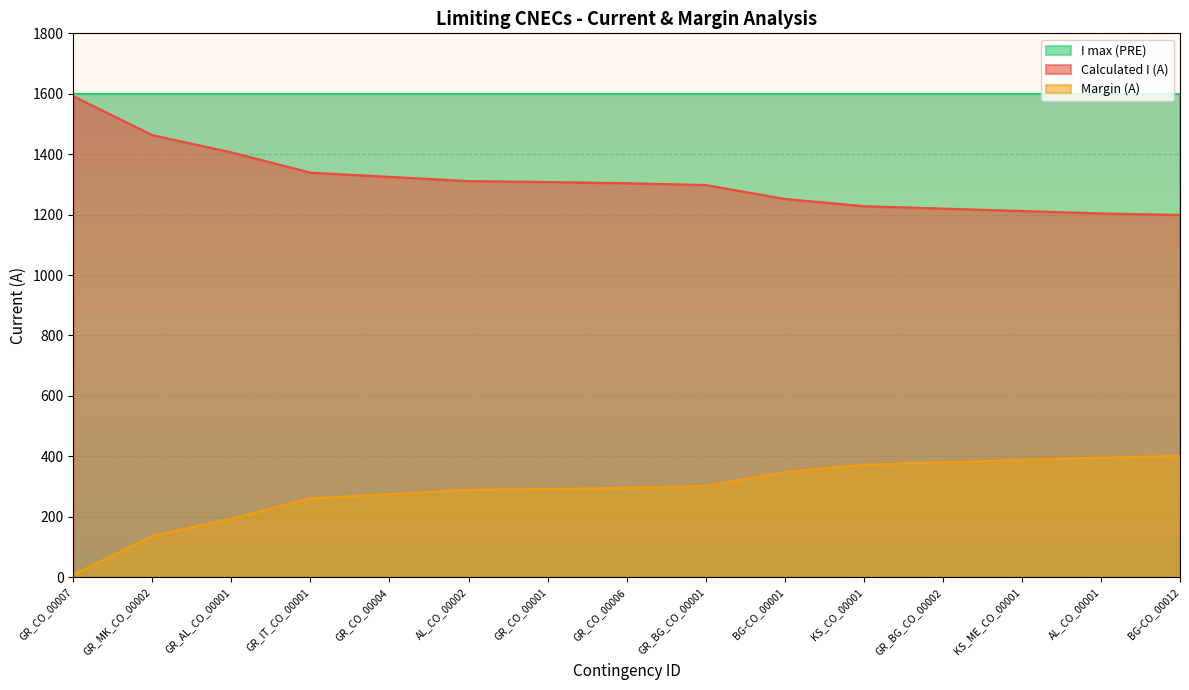

Between GR_CO_00001 and GR_BG_CO_00001, which series saw the biggest shift?

Calculated I (A)